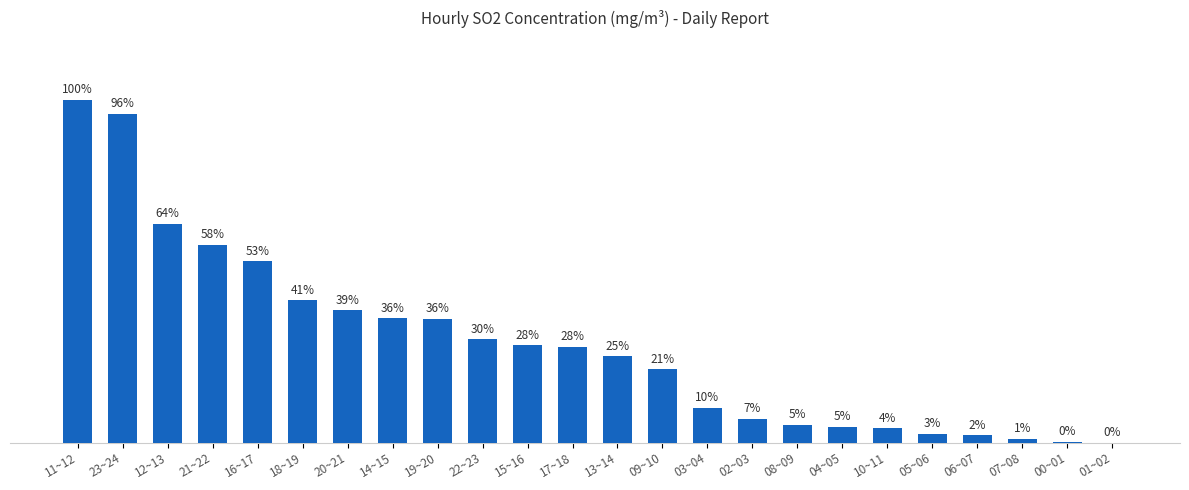

Count the number of categories in the chart.

24